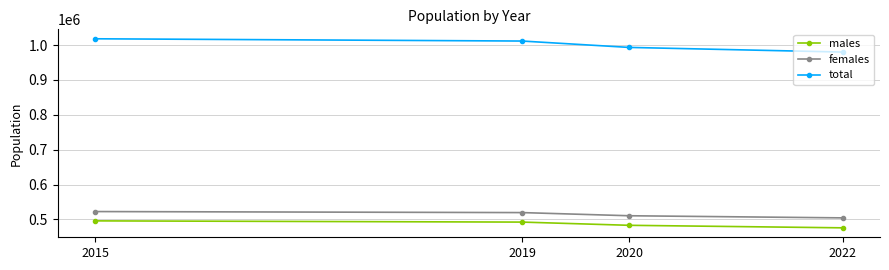

Count the number of data series in this chart.

3